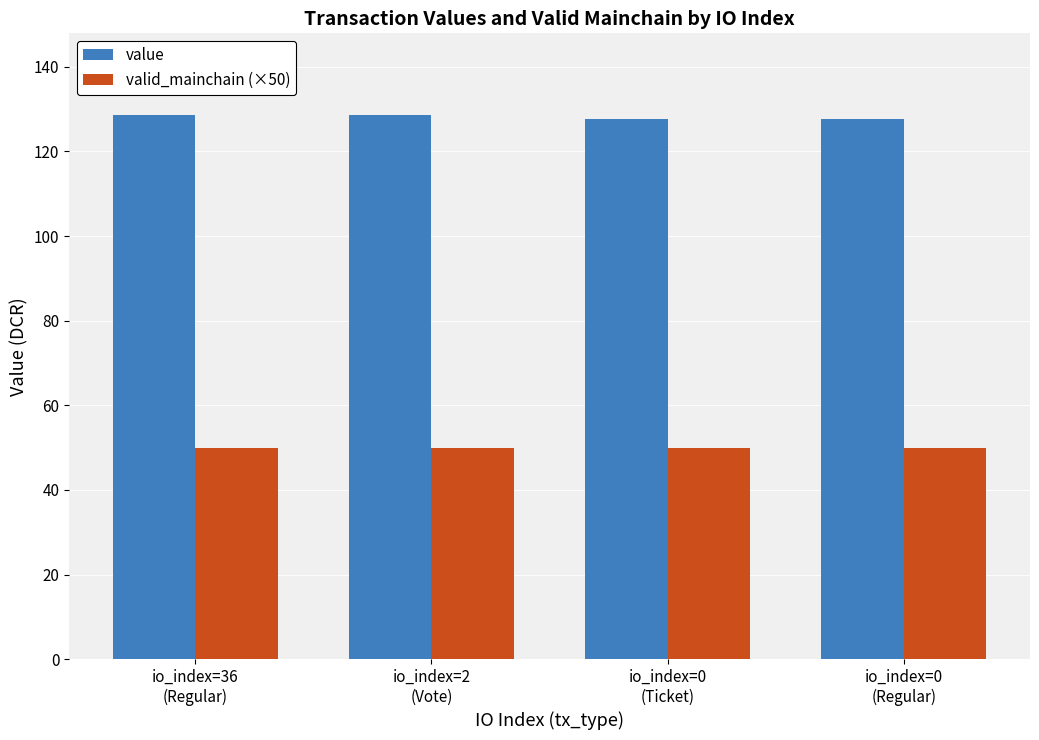

Which series has the largest total across all categories?

value